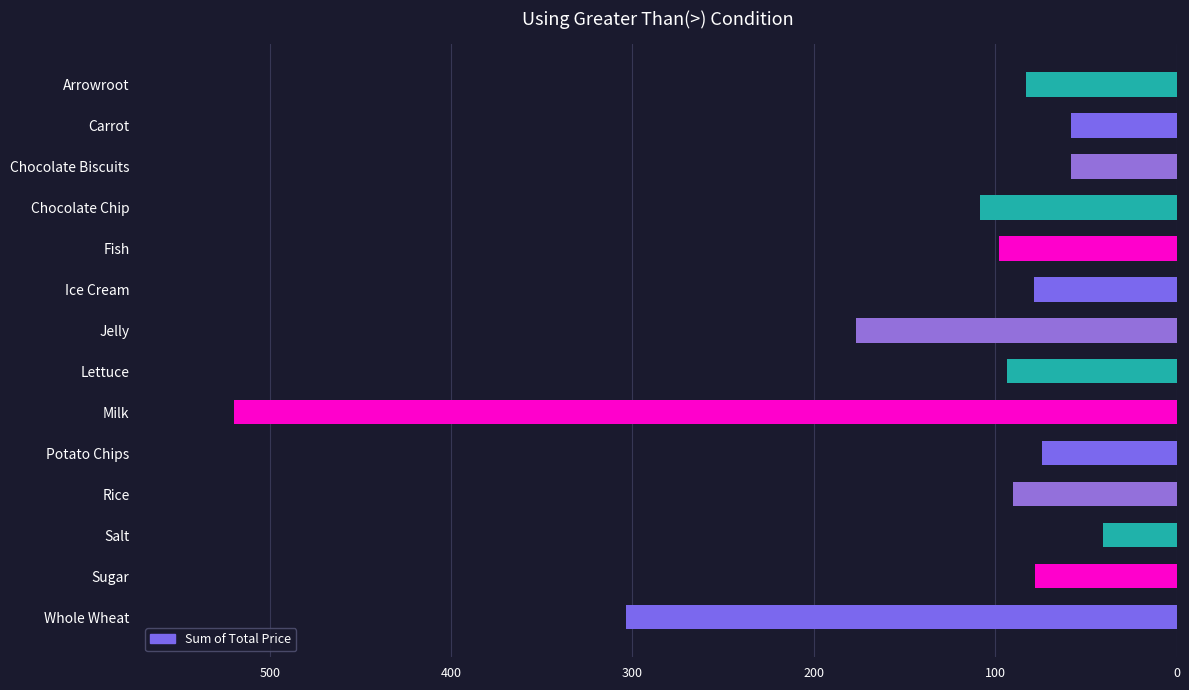

How many bars are there in total?

14